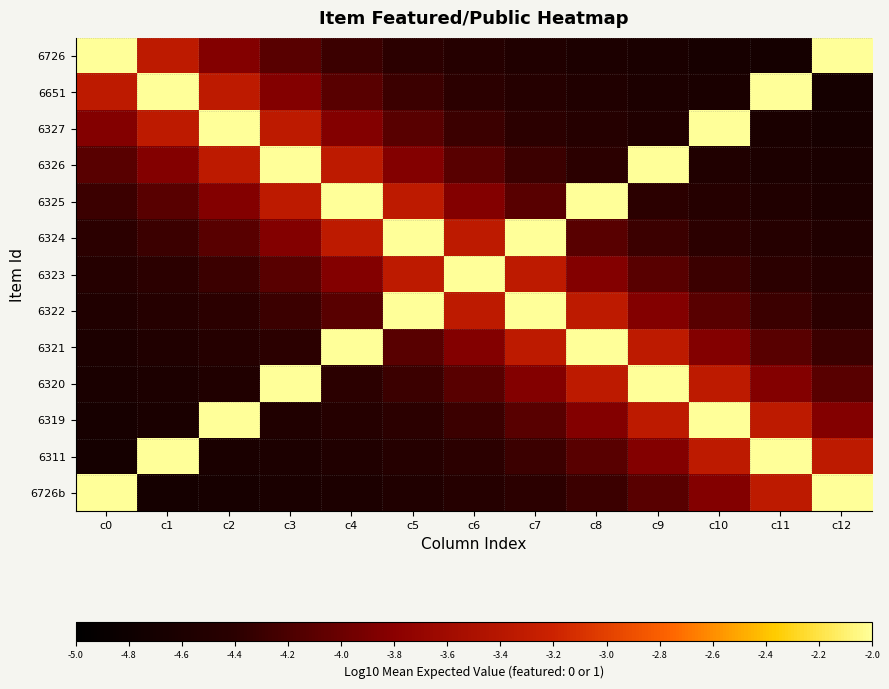

At which category is the sum across all series the highest?

c4